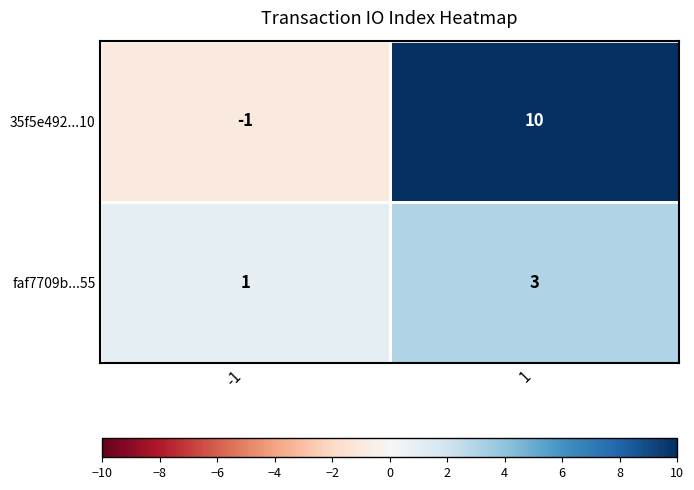

Which category has the lowest value across all series?

-1